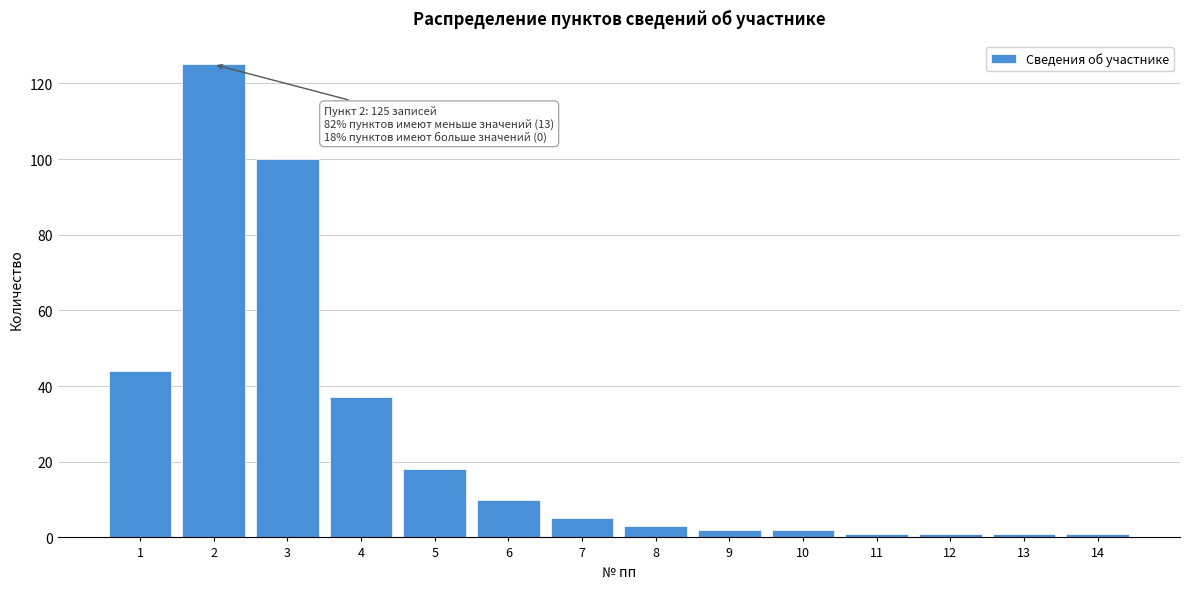

Reading left to right, extract all data points from this chart.

1=44	2=125	3=100	4=37	5=18	6=10	7=5	8=3	9=2	10=2	11=1	12=1	13=1	14=1